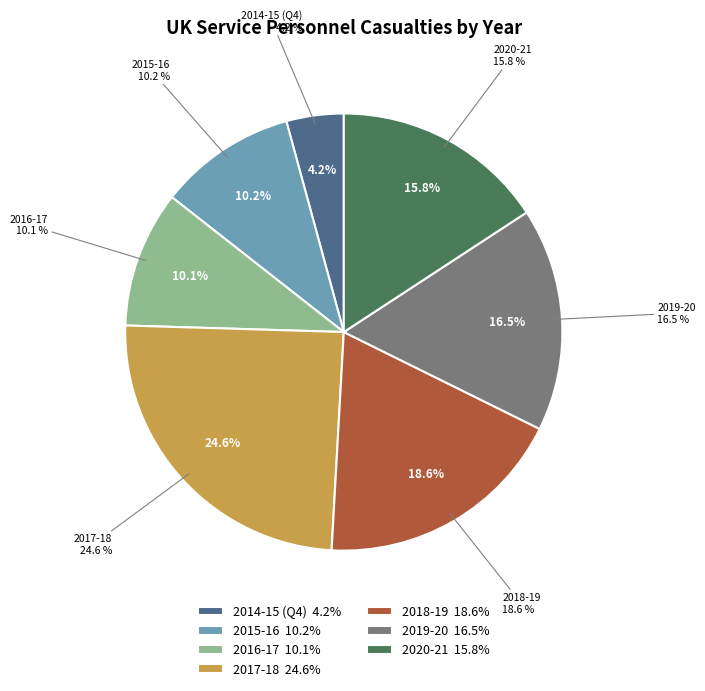

How many slices are in this pie chart?

7